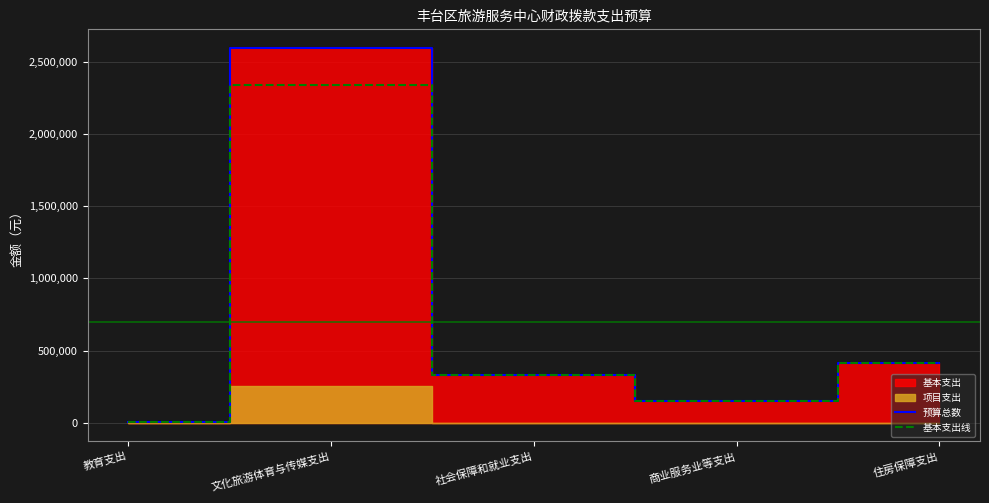

What is the approximate value of 预算总数 at 商业服务业等支出, to the nearest 10?

150450